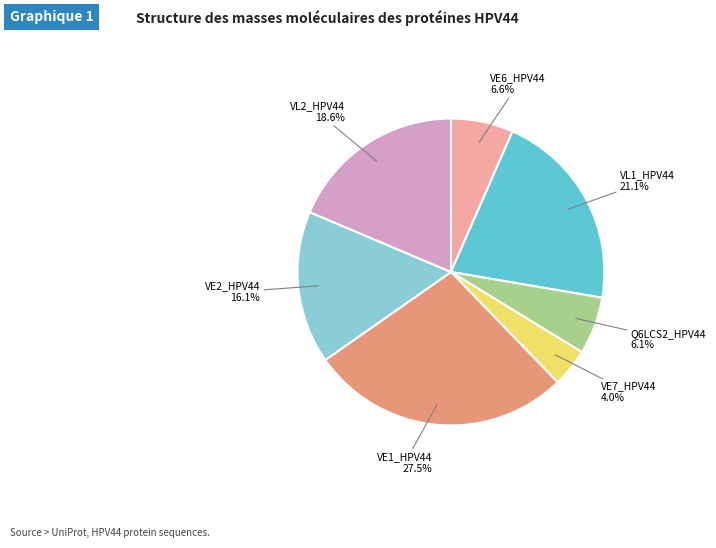

What is the largest slice in the pie chart?

VE1_HPV44